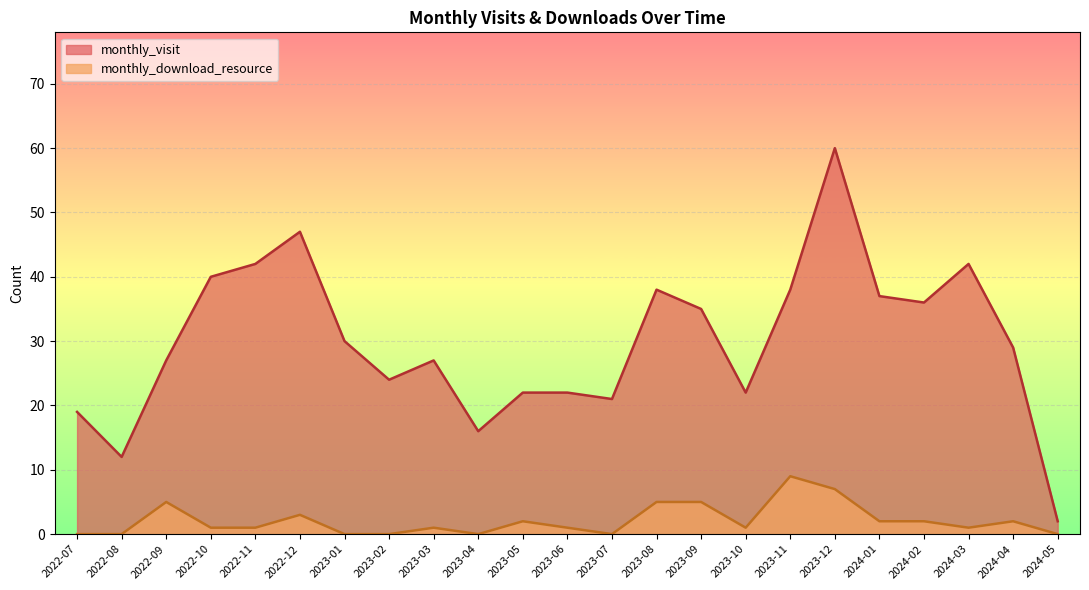

List the series in order of their overall mean, highest first.

monthly_visit, monthly_download_resource